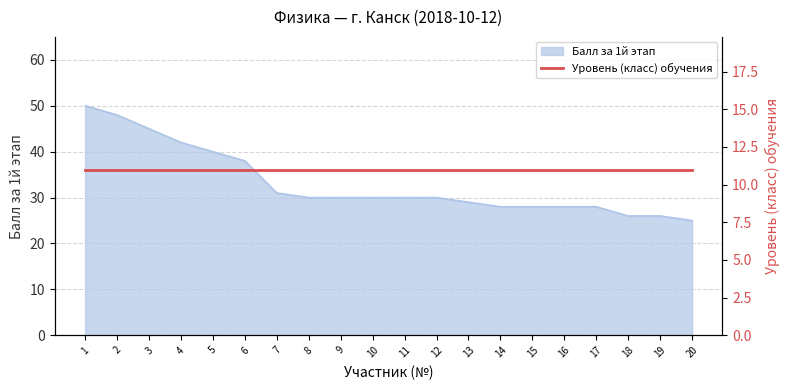

What is the difference between the second highest and second lowest values?

22